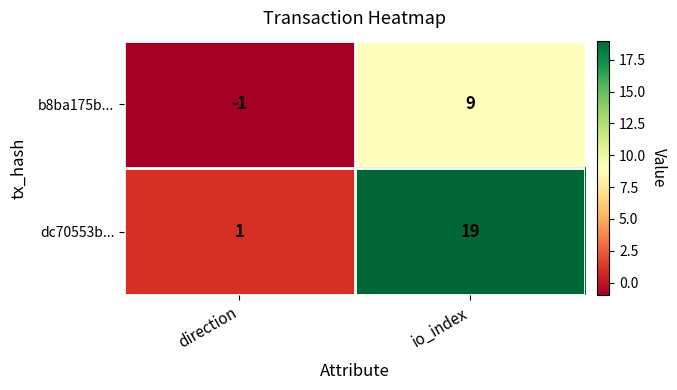

What is the difference between the highest and lowest values at direction?

2